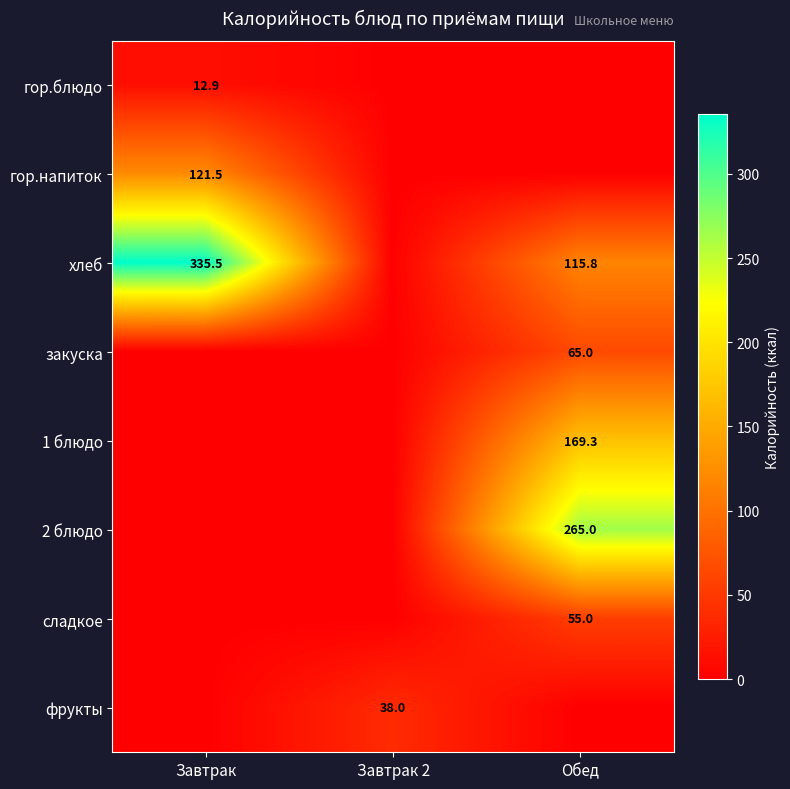

The хлеб series shows 115.8 at Обед. True or false?

True